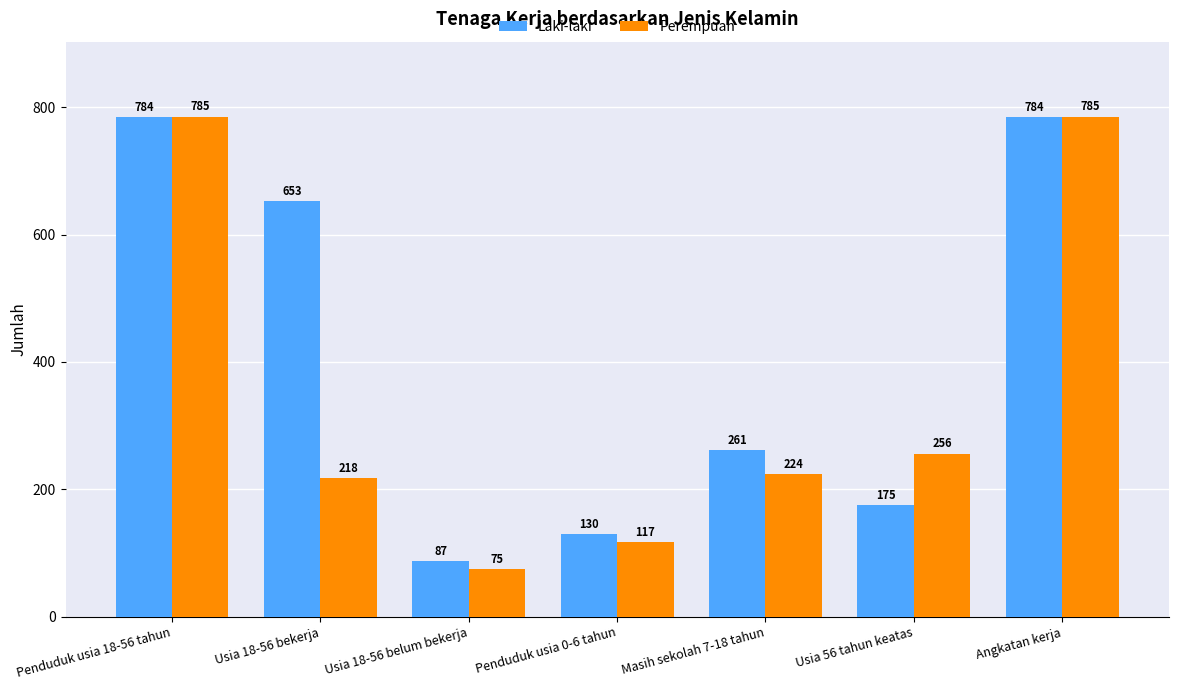

The value of Perempuan at Usia 18-56 bekerja is 218. True or false?

True